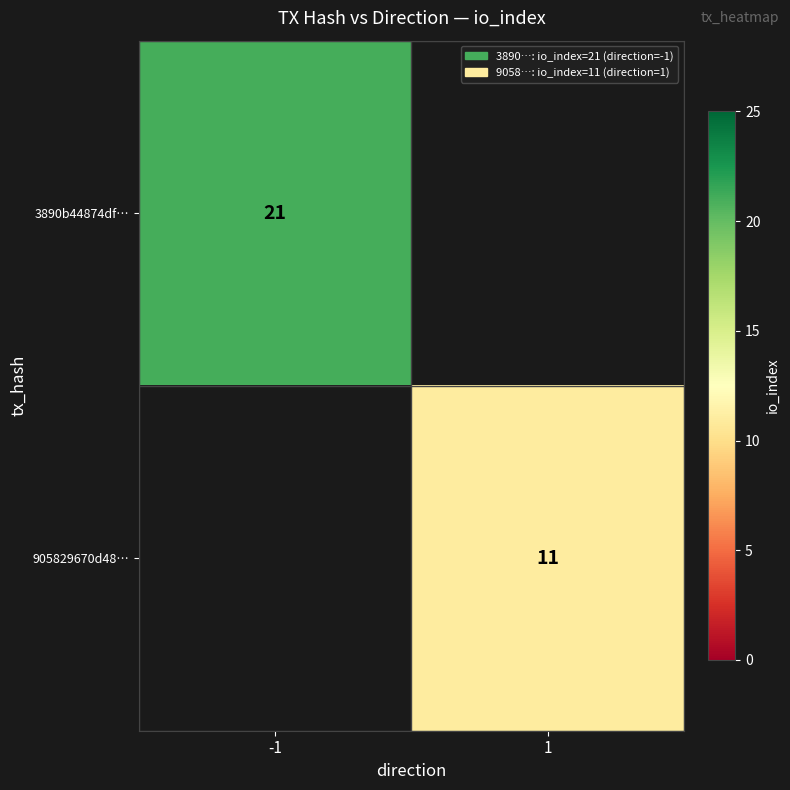

True or false: 3890b44874df… has a value of 30 at -1.

False